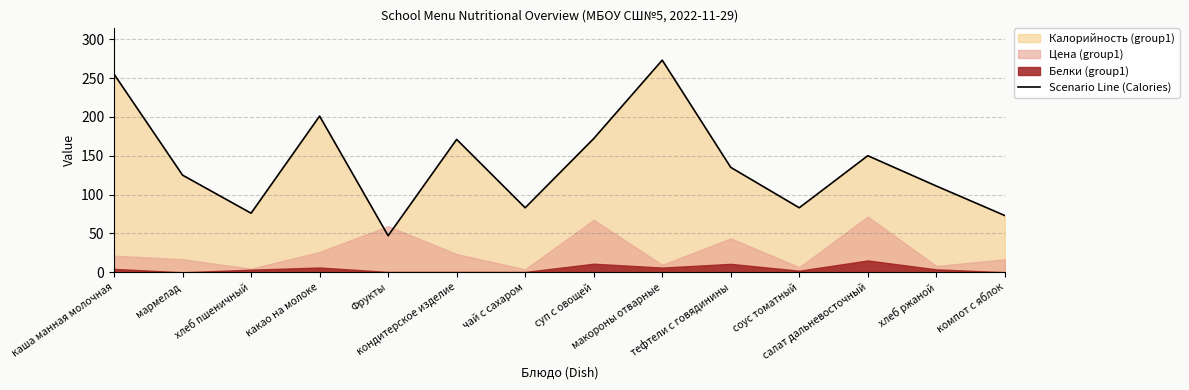

Count the number of values greater than 135.

6